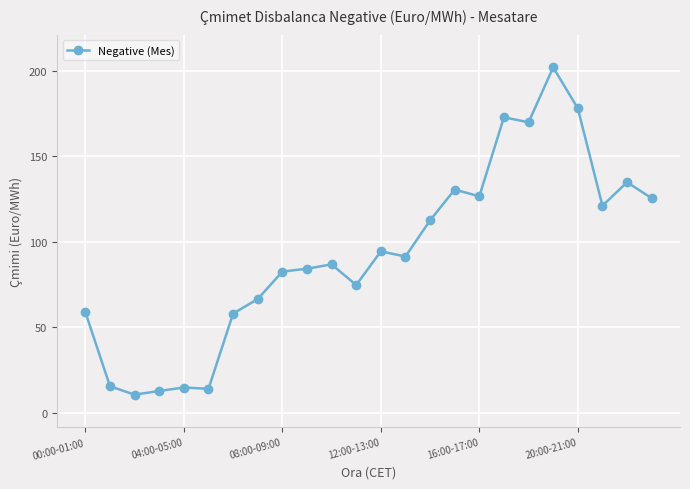

What is the average value?

93.4